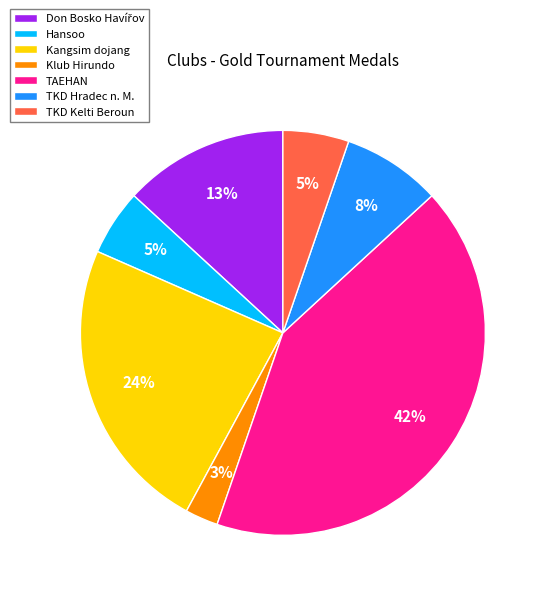

Combined, do Klub Hirundo and TAEHAN account for over 50%?

No